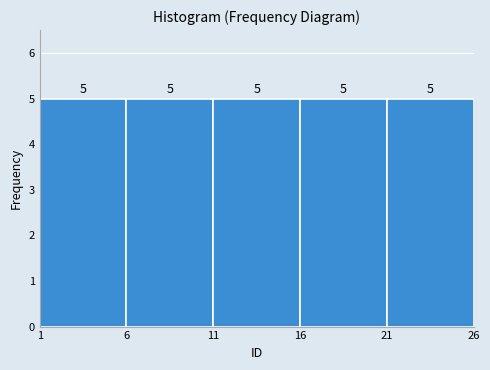

Reading left to right, list every bar in this chart as the range it spans on the x-axis followed by its height.

1 to 6: 5
6 to 11: 5
11 to 16: 5
16 to 21: 5
21 to 26: 5